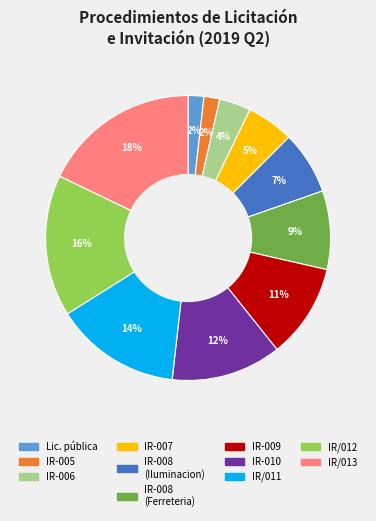

Does any single category account for the majority?

No